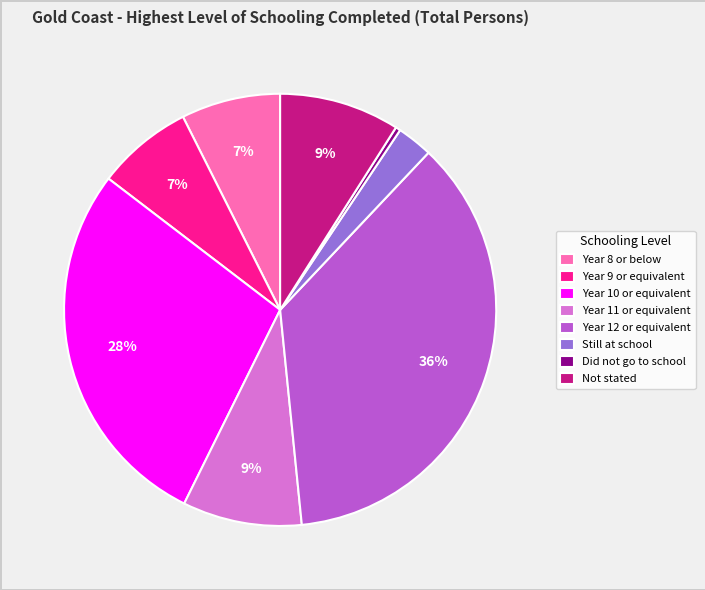

To the nearest percent, what percentage of the pie is Year 8 or below?

7%